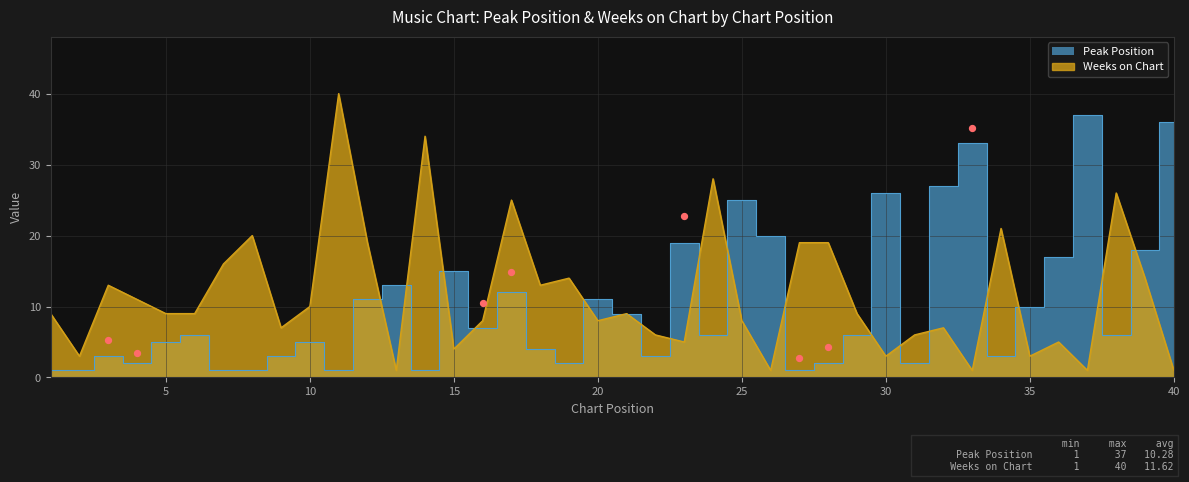

Which series has the largest total across all categories?

Weeks on Chart